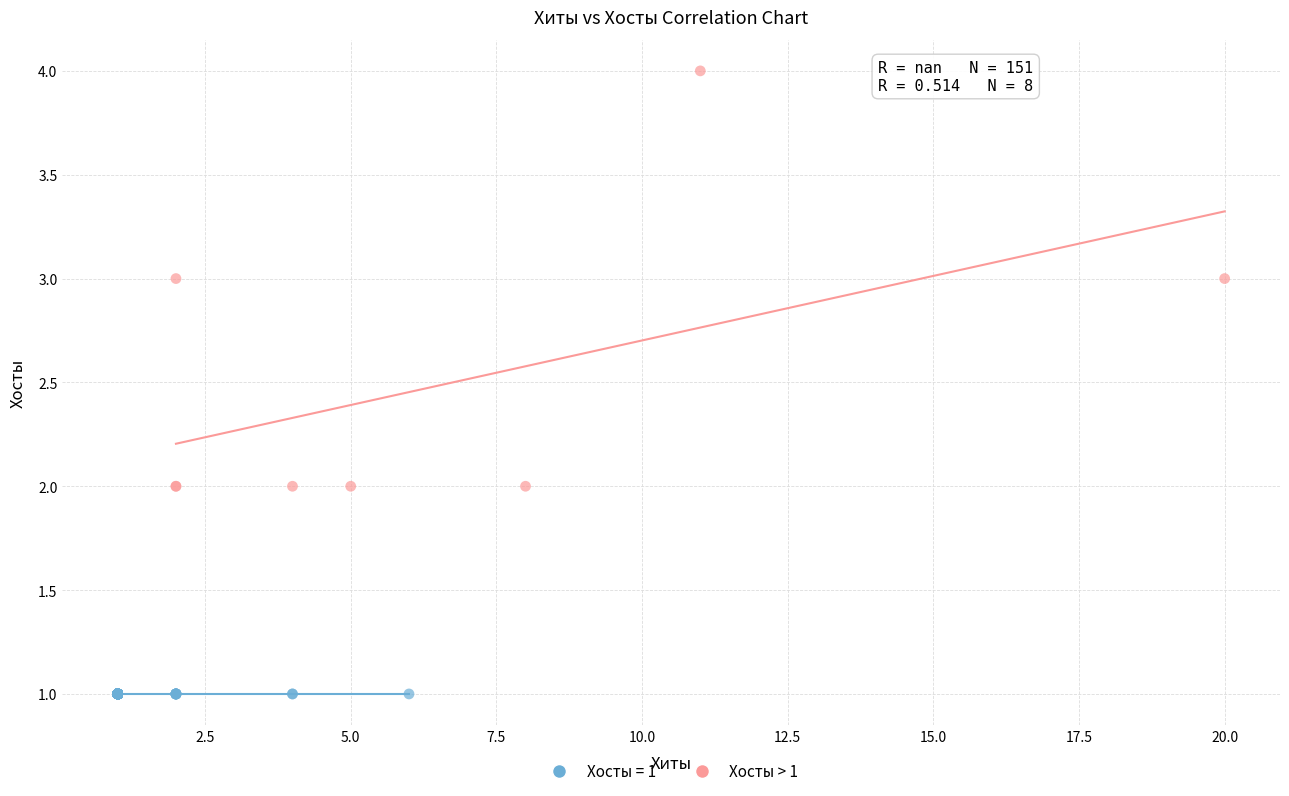

Which series contains the lowest Y value?

Хосты = 1